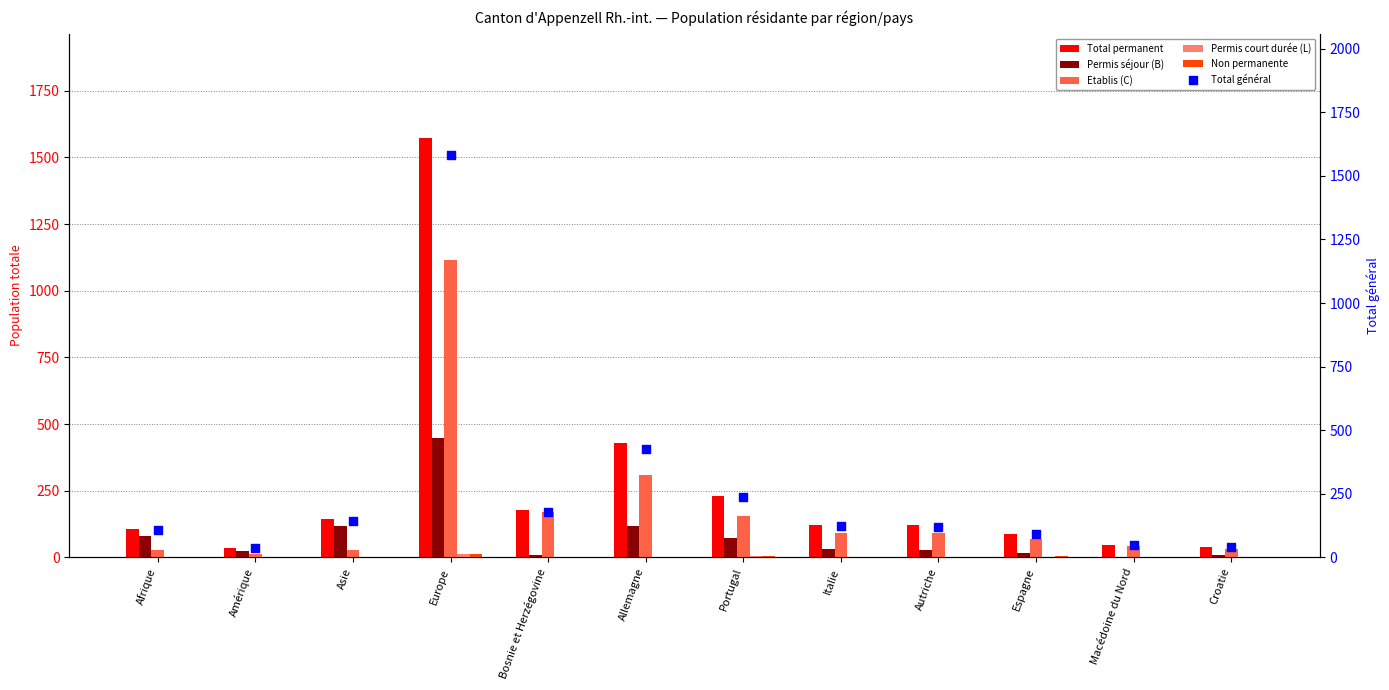

Which series has the largest Y range (max minus min)?

Total général